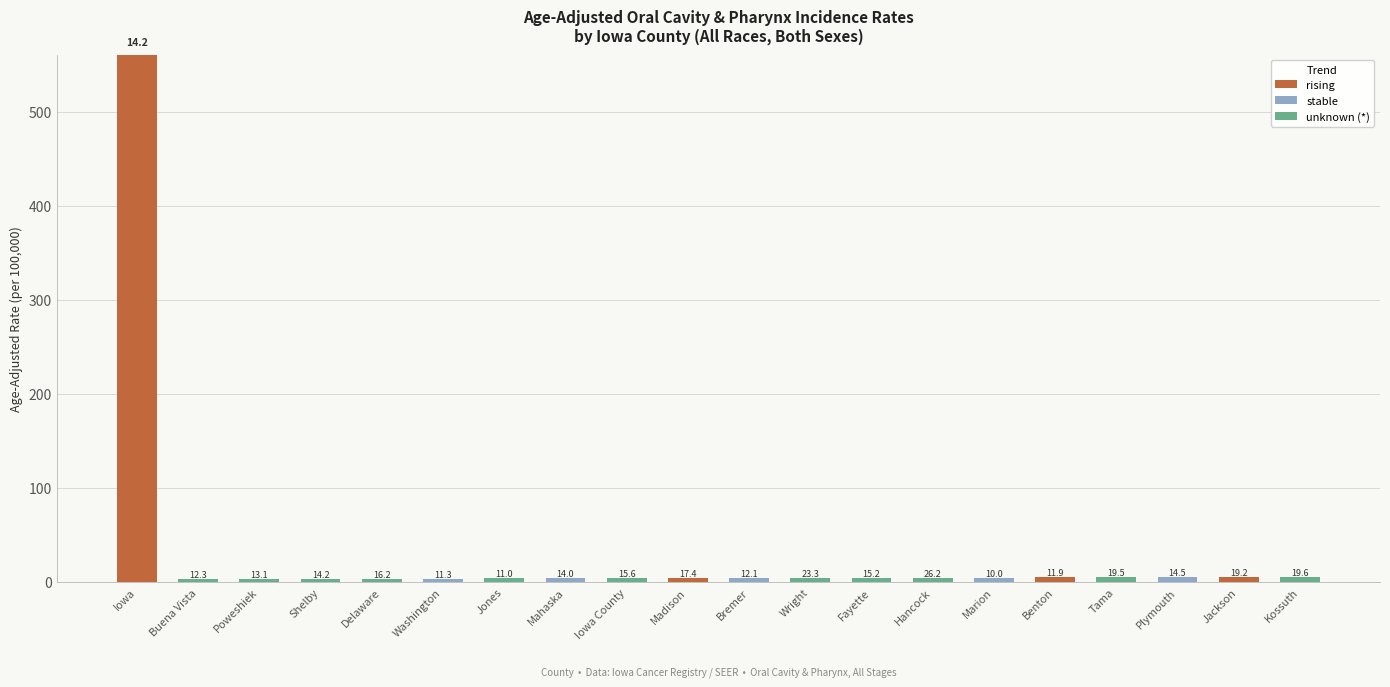

What is the highest value of the rising series?

561